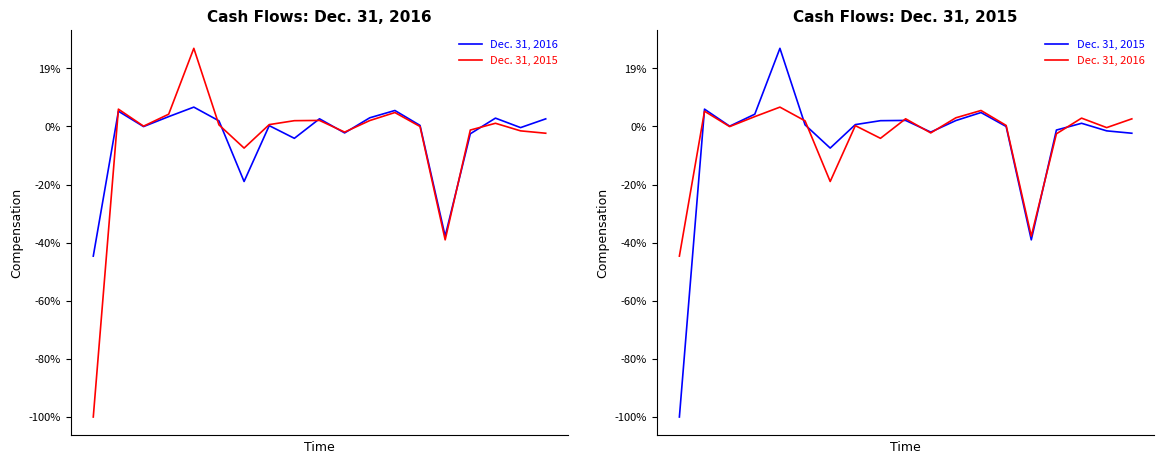

How many values in the Dec. 31, 2015 series are below 0?

8